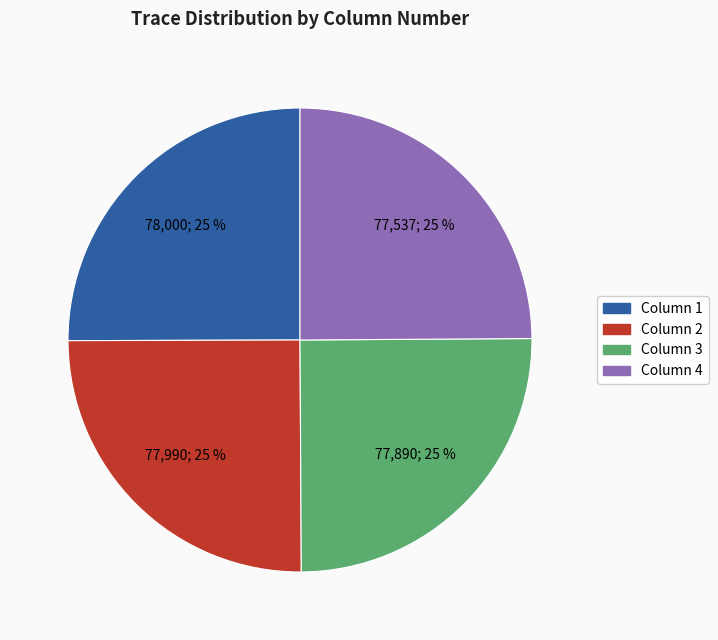

Is it true that Column 3 is 11% of the pie?

False